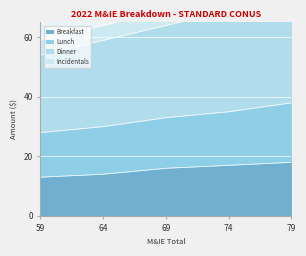

Read the Breakfast value at 59.

13